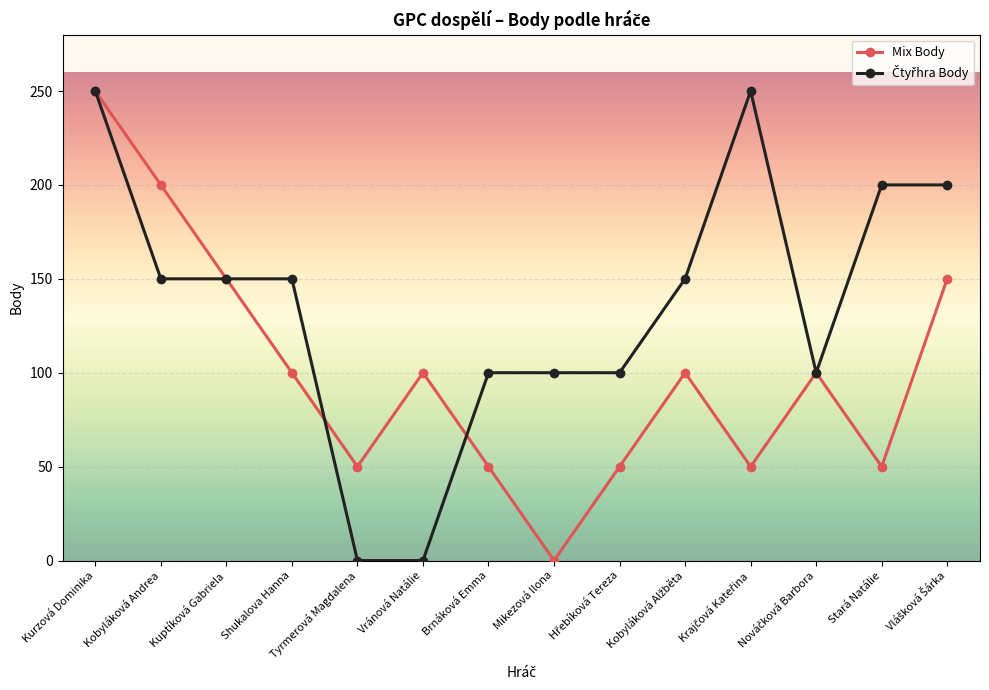

At how many categories does at least one series exceed 123?

8